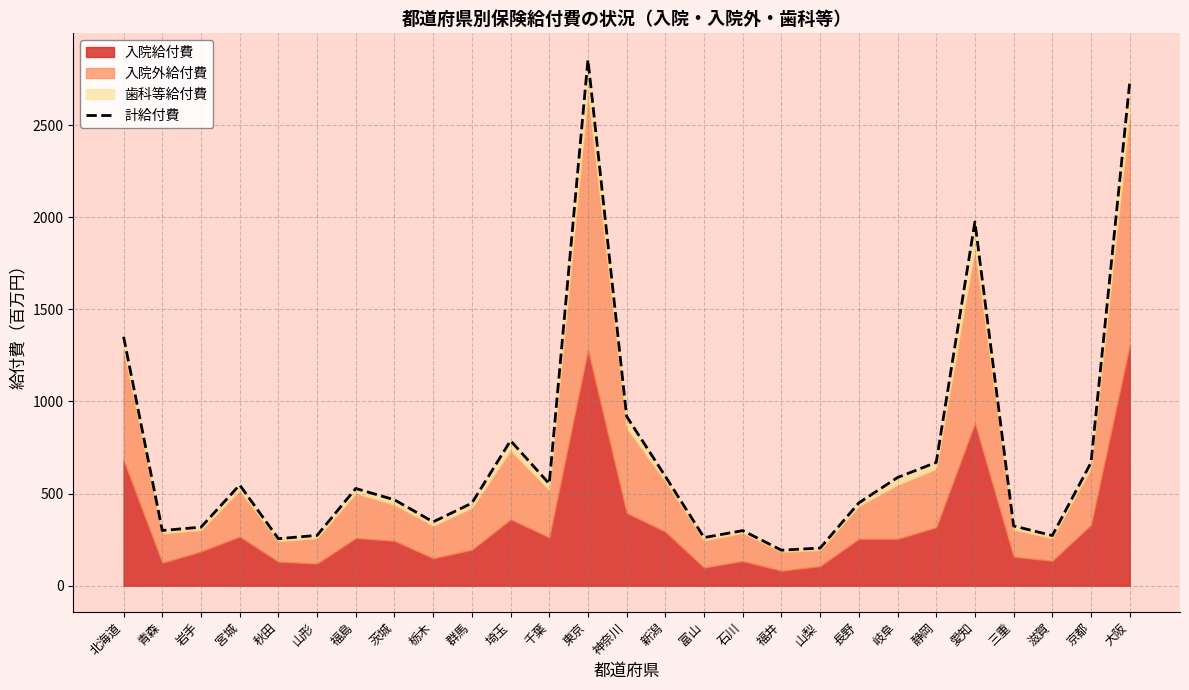

What is the maximum value shown in the chart?

2854.7